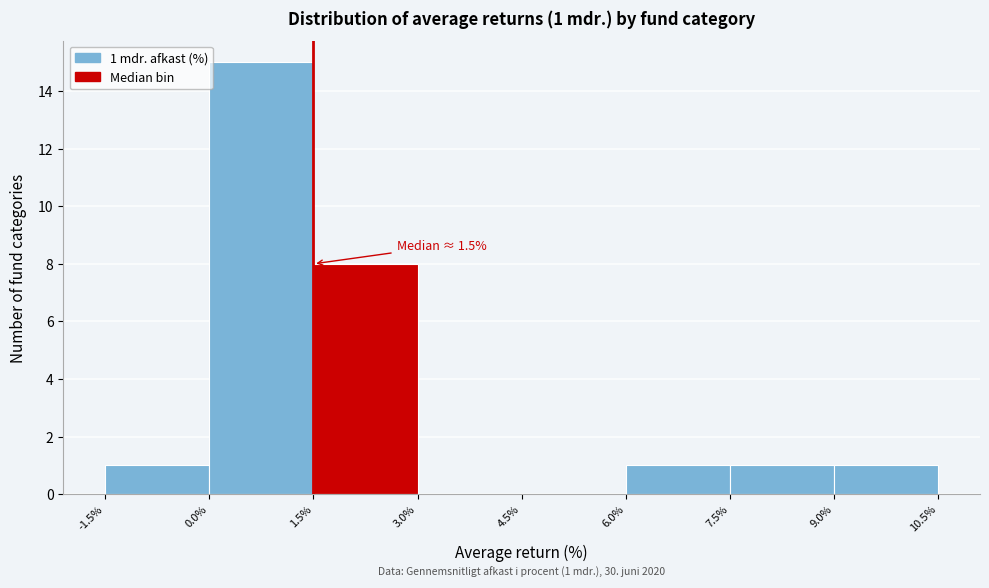

Which range on the x-axis has the tallest bar?

0.0% to 1.5%